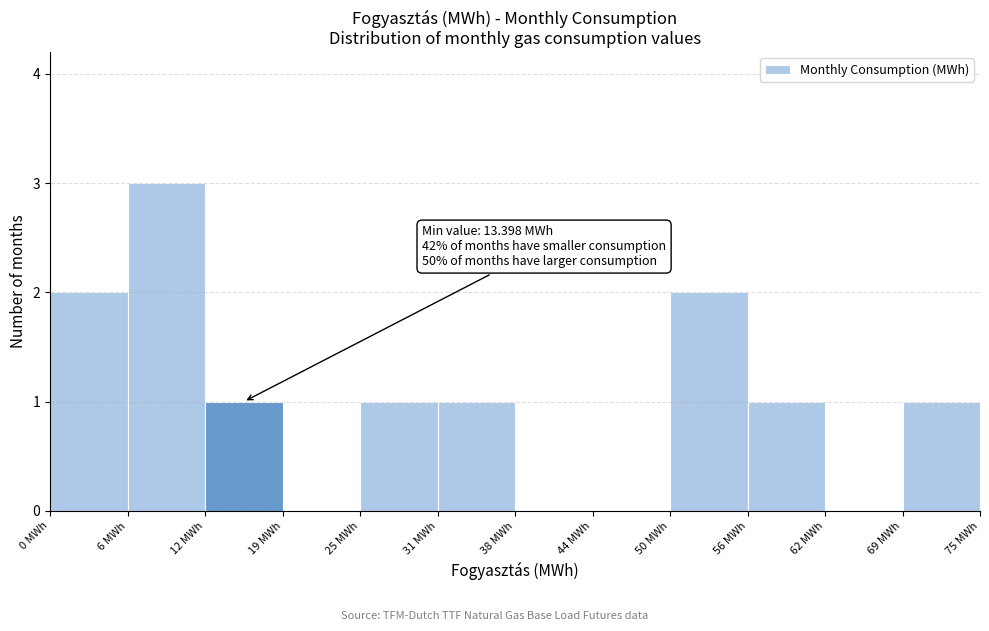

Over which range of the x-axis is the bar tallest?

6 to 13